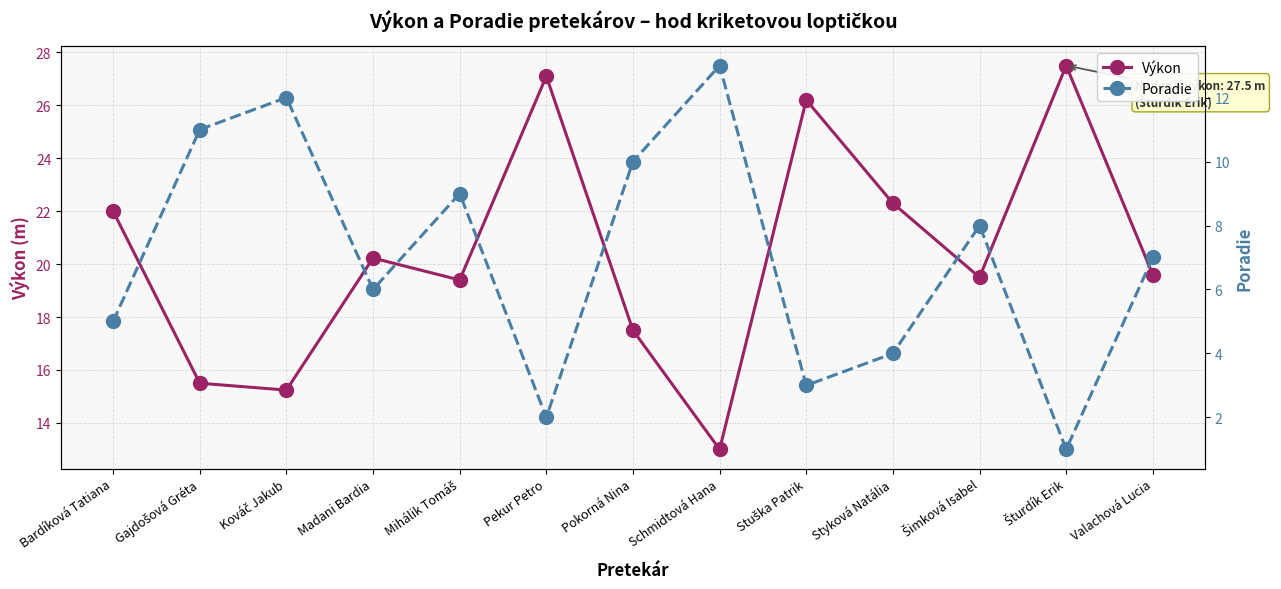

What is the lowest value of the Výkon series?

13.0